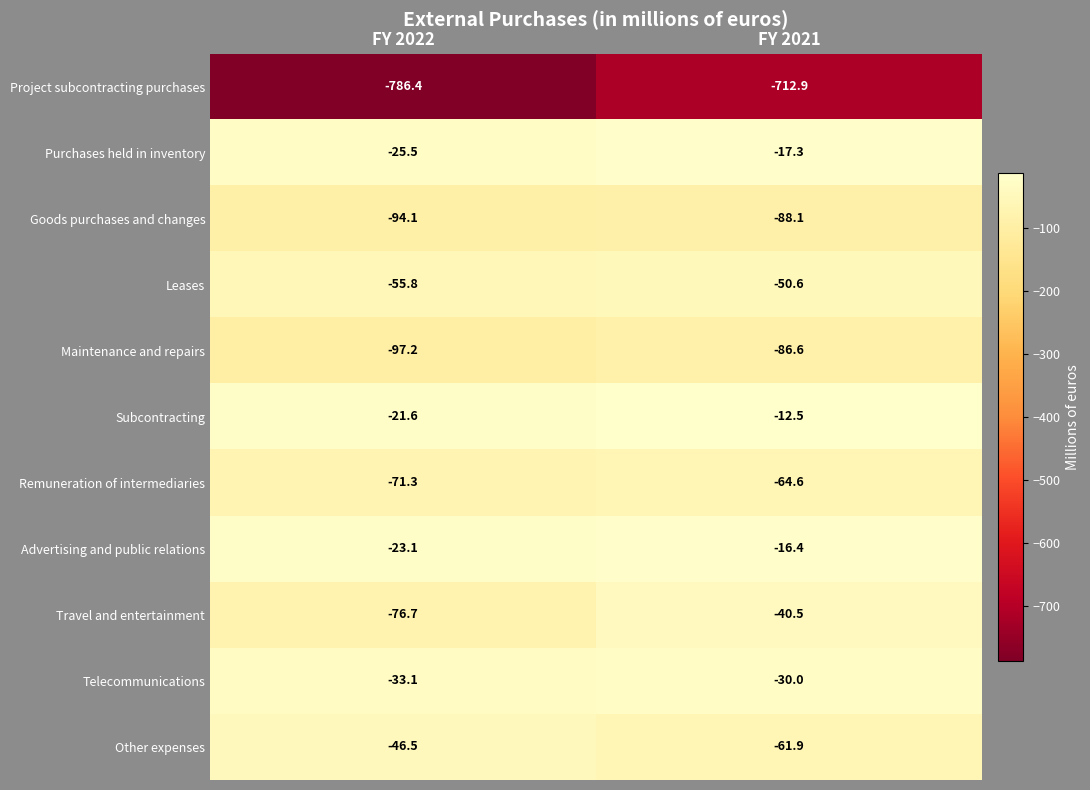

How many data points does each series have?

2